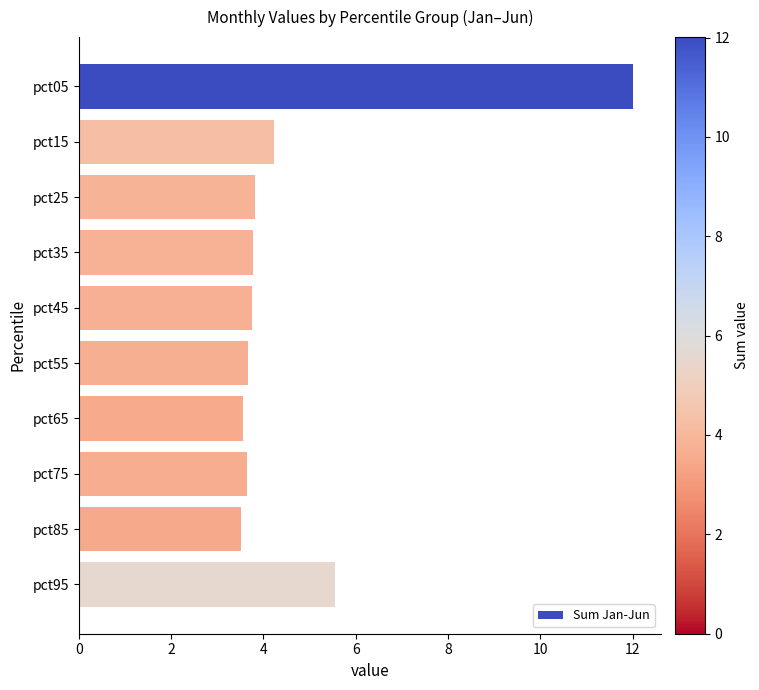

What is the smallest value displayed?

3.5